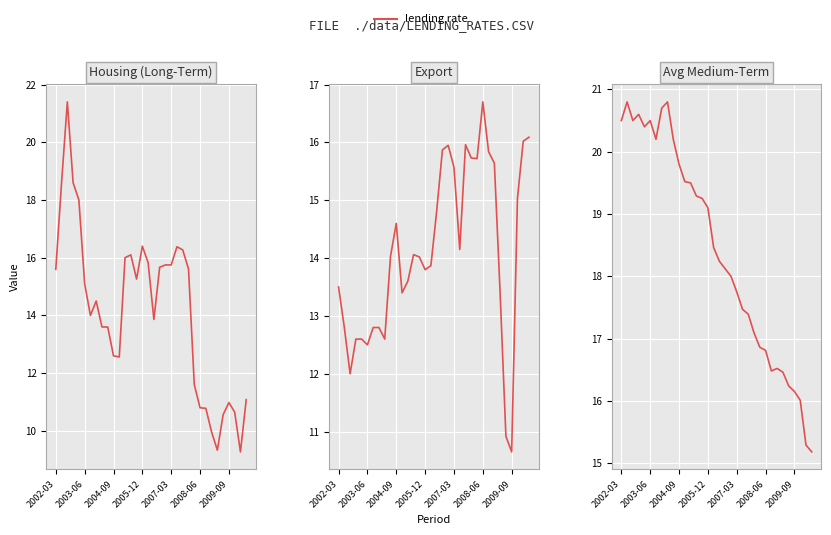

What is the sum of all Housing (Long-Term) values?

482.1